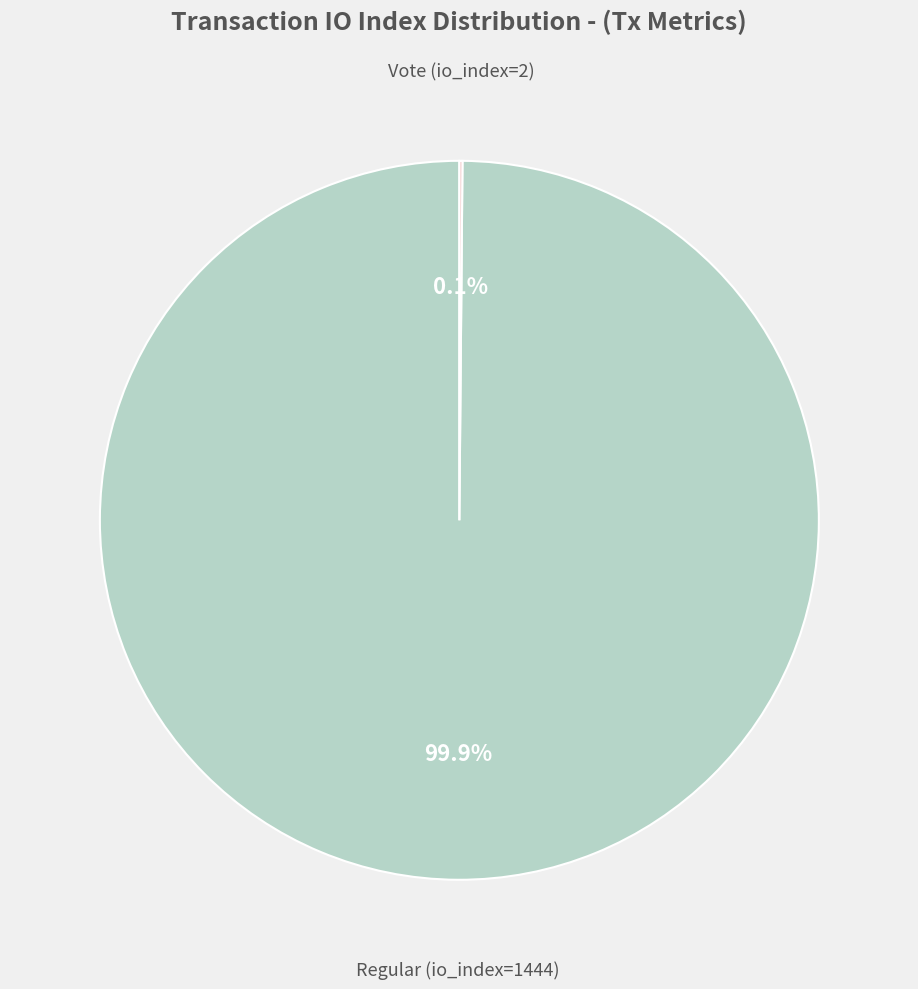

Does any single category account for the majority?

Yes